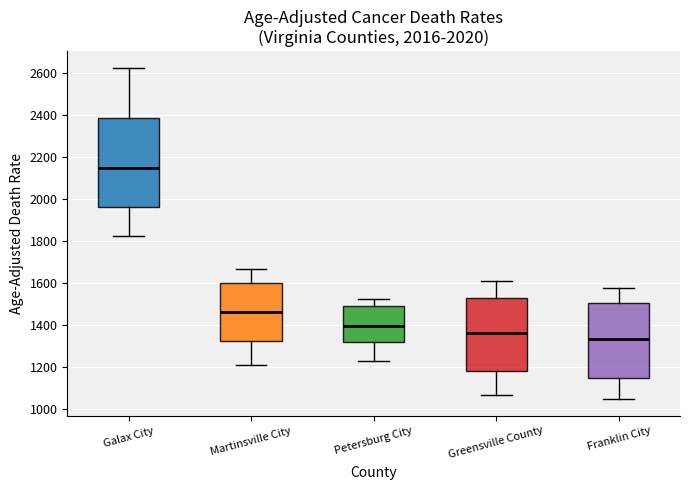

Reading left to right, transcribe this box plot: for each box, give where its median line is, the range the box spans, and where its two whiskers end, as read against the y-axis. The values are not printed on the chart, so give them approximately, as read against the axis.

Galax City: median 2140, box 1960 to 2380, whiskers 1820 to 2620
Martinsville City: median 1460, box 1320 to 1600, whiskers 1200 to 1660
Petersburg City: median 1400, box 1320 to 1500, whiskers 1220 to 1520
Greensville County: median 1360, box 1180 to 1520, whiskers 1060 to 1600
Franklin City: median 1340, box 1140 to 1500, whiskers 1040 to 1580